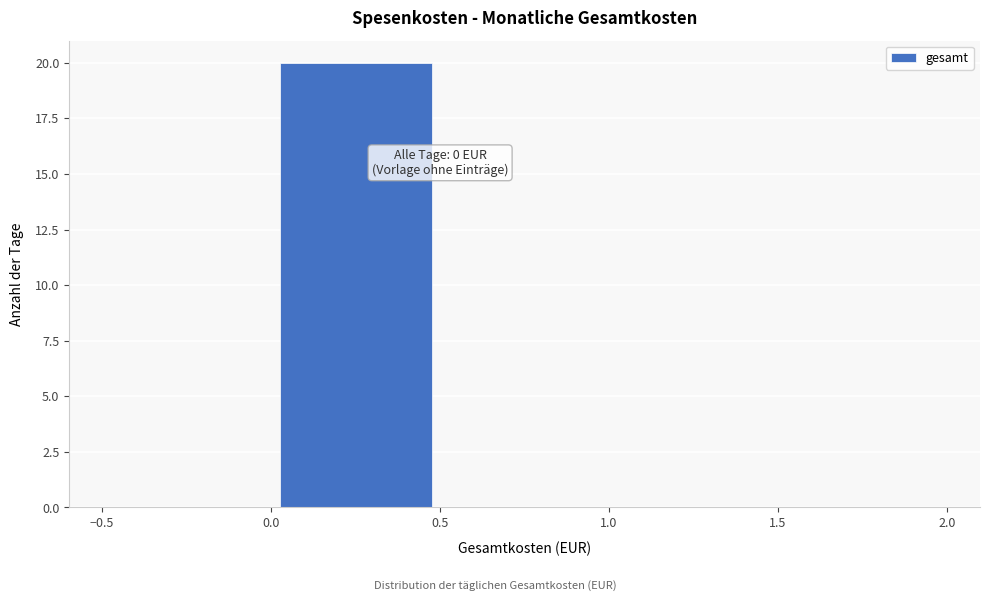

Over which range of the x-axis is the bar tallest?

0.0 to 0.5